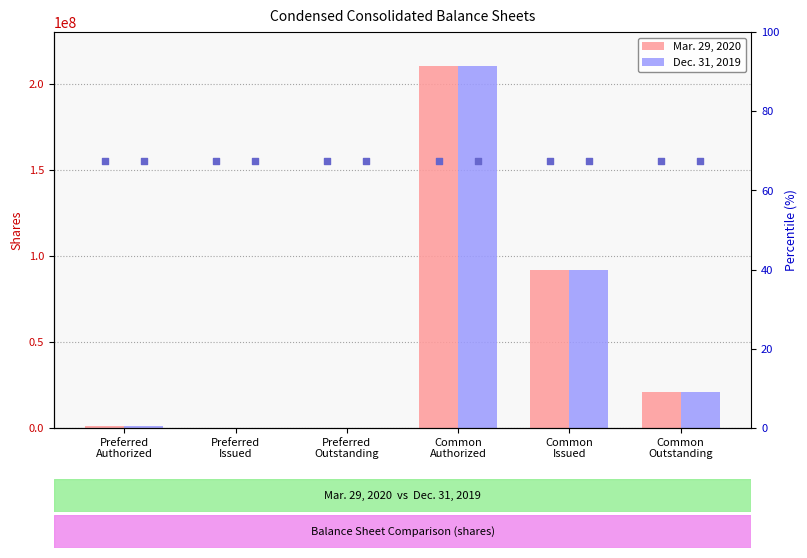

Is the value of Dec. 31, 2019 at Preferred
Issued greater than the value of Mar. 29, 2020 at Common
Issued?

No